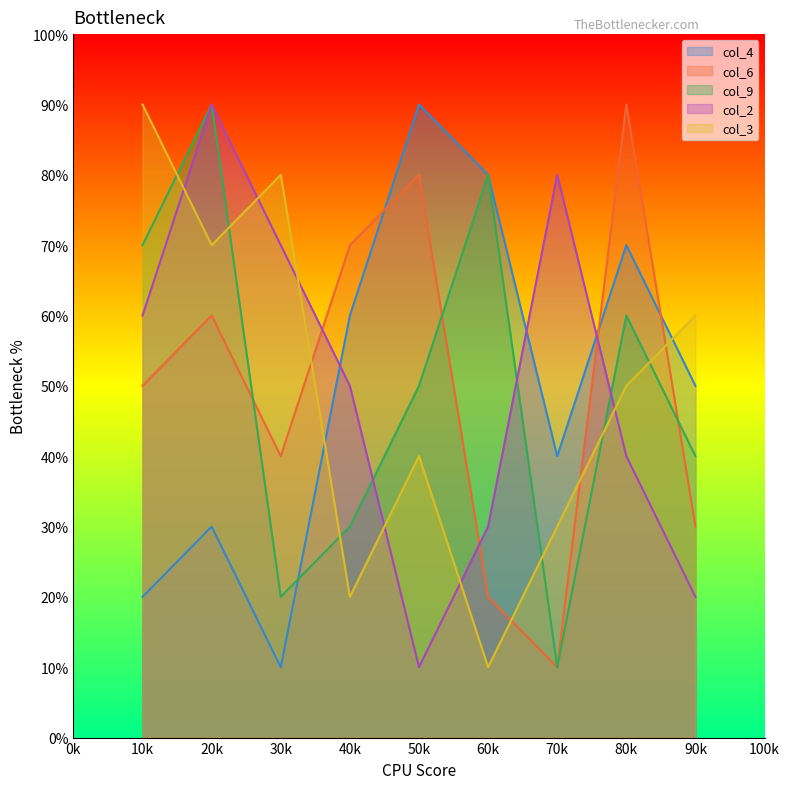

At 8, list the series in order from smallest to largest.

col_2, col_3, col_9, col_4, col_6